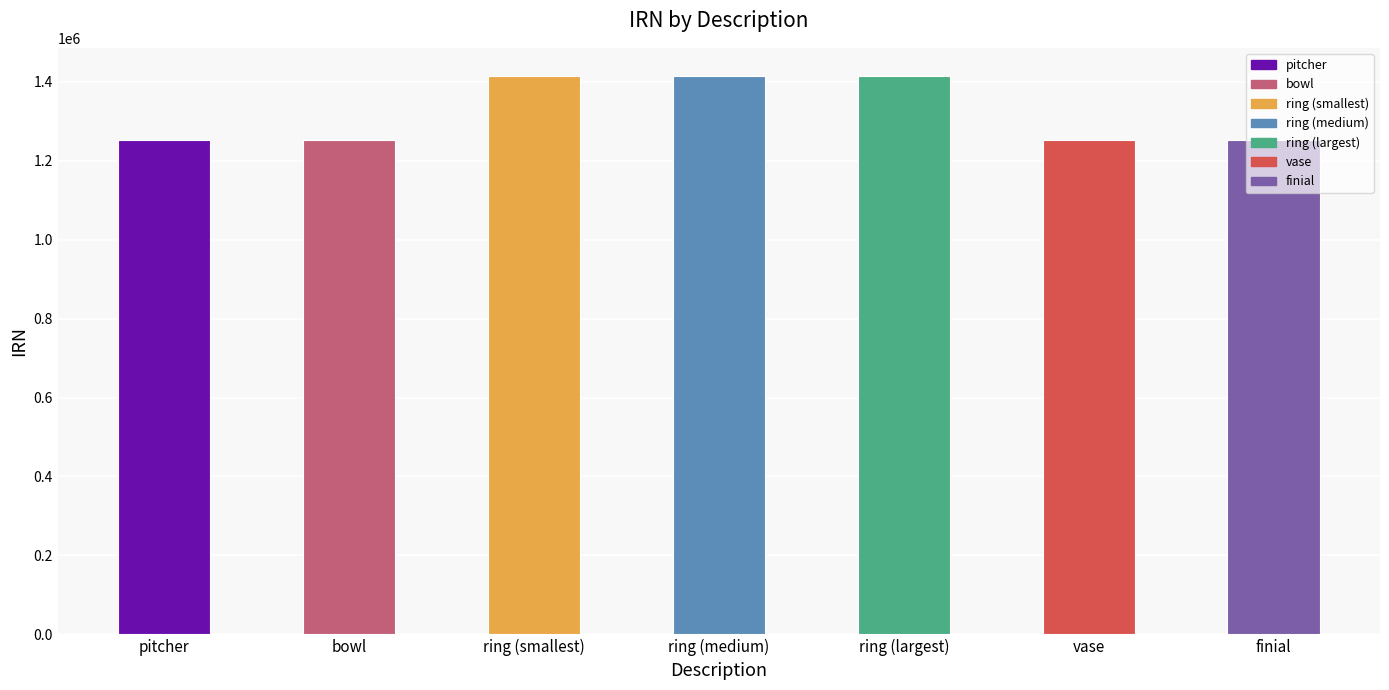

Approximately how many times larger is the value at finial compared to bowl?

1.0